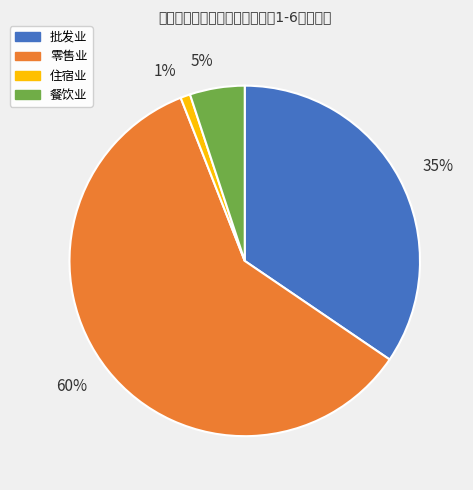

Which slice represents more than half of the pie?

60%